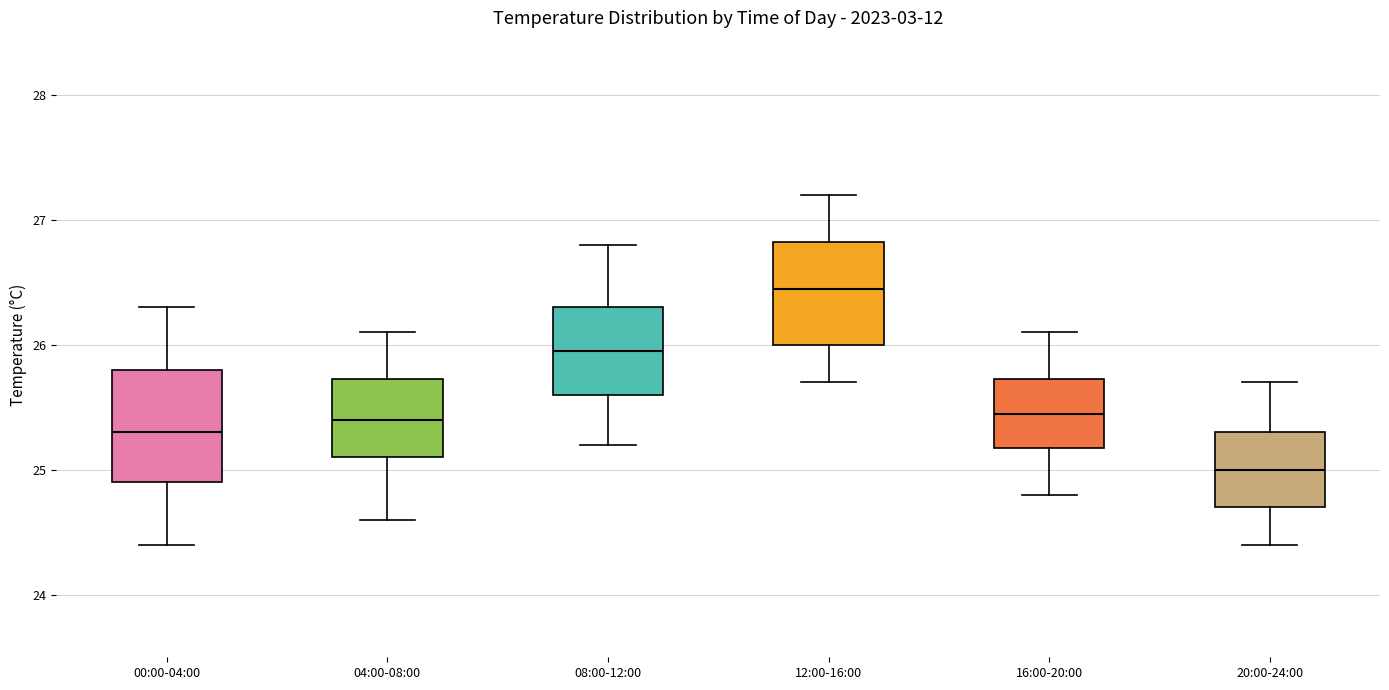

Reading left to right, transcribe this box plot: for each box, give where its median line is, the range the box spans, and where its two whiskers end, as read against the y-axis. The values are not printed on the chart, so give them approximately, as read against the axis.

00:00-04:00: median 25.3, box 24.9 to 25.8, whiskers 24.4 to 26.3
04:00-08:00: median 25.4, box 25.1 to 25.7, whiskers 24.6 to 26.1
08:00-12:00: median 26.0, box 25.6 to 26.3, whiskers 25.2 to 26.8
12:00-16:00: median 26.5, box 26.0 to 26.8, whiskers 25.7 to 27.2
16:00-20:00: median 25.5, box 25.2 to 25.7, whiskers 24.8 to 26.1
20:00-24:00: median 25.0, box 24.7 to 25.3, whiskers 24.4 to 25.7